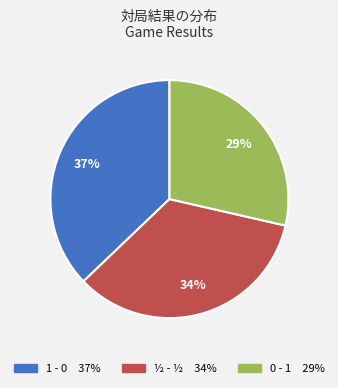

What is the smallest slice in the pie chart?

0 - 1